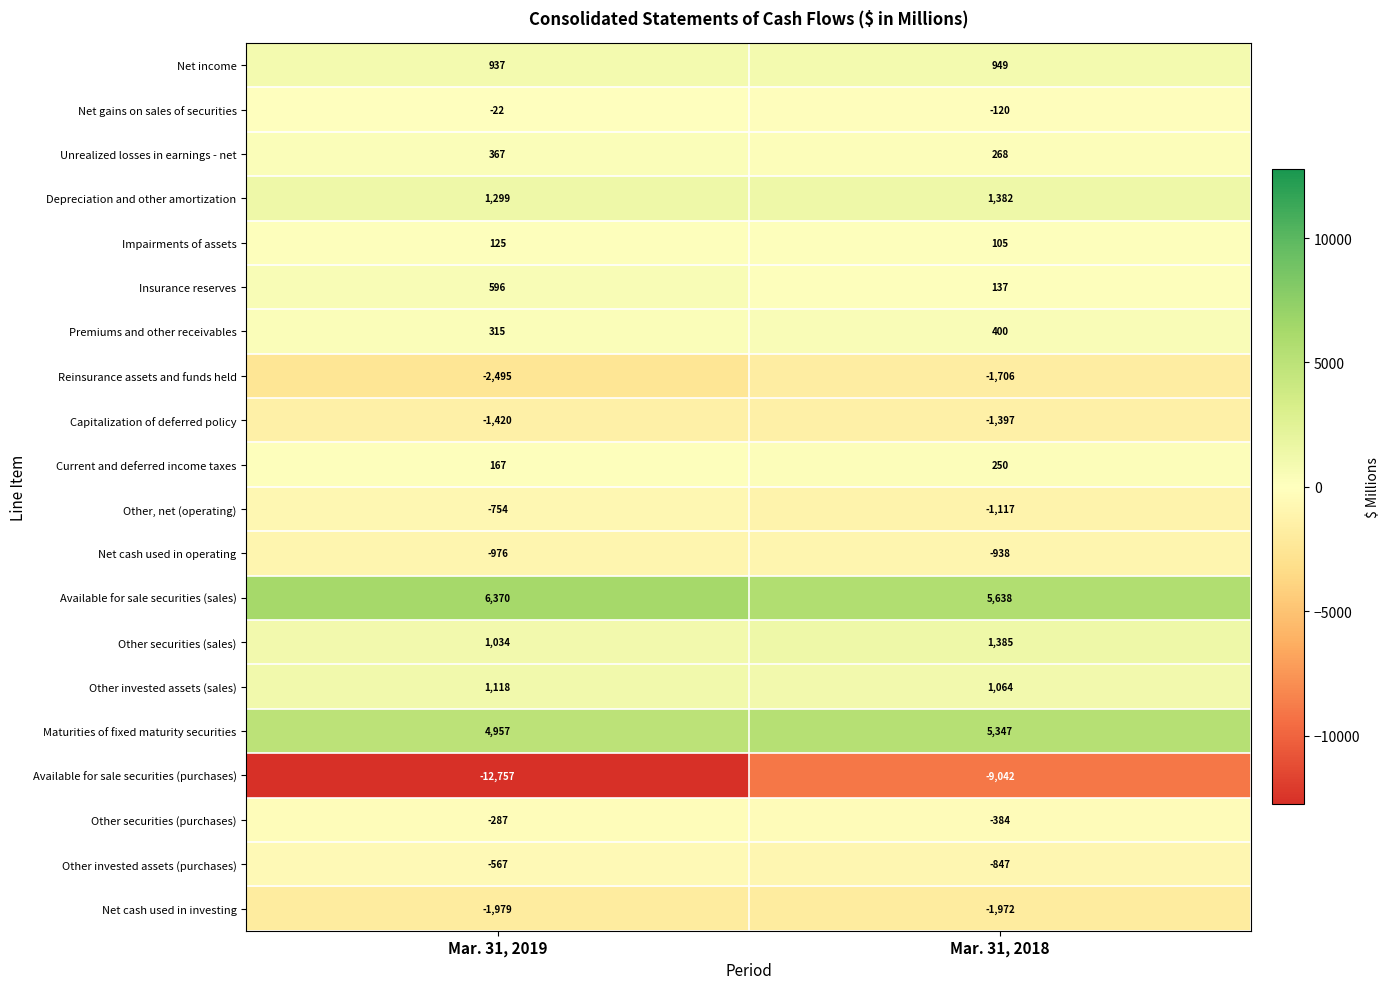

Which series has the widest spread of values?

Available for sale securities (purchases)